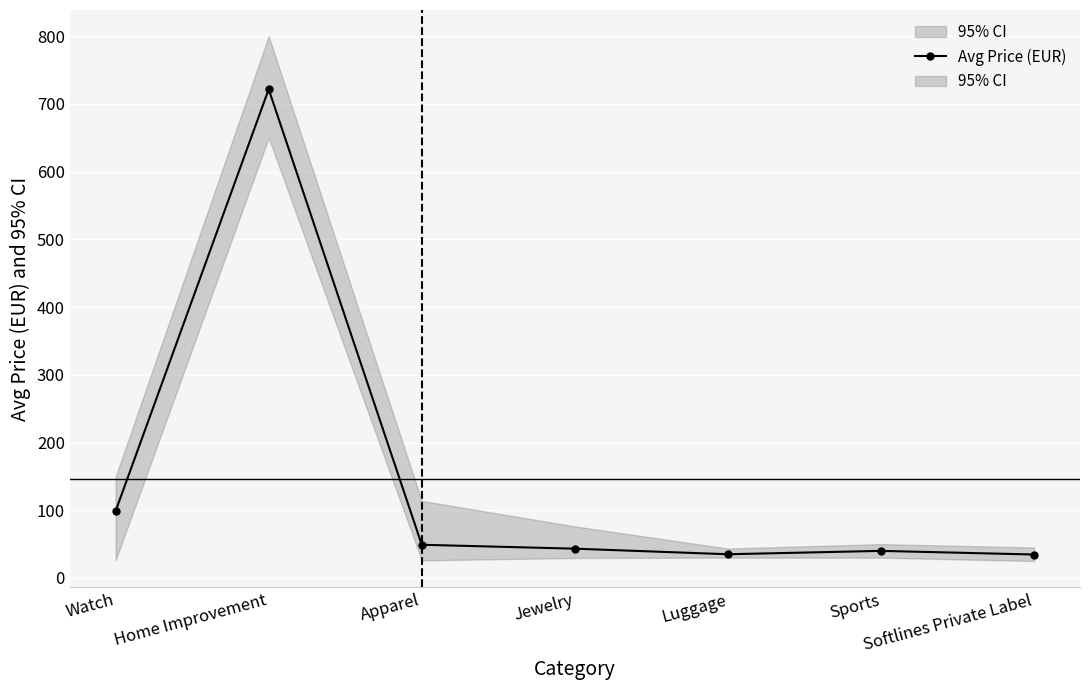

What is the difference between the values at Luggage and Softlines Private Label?

0.4